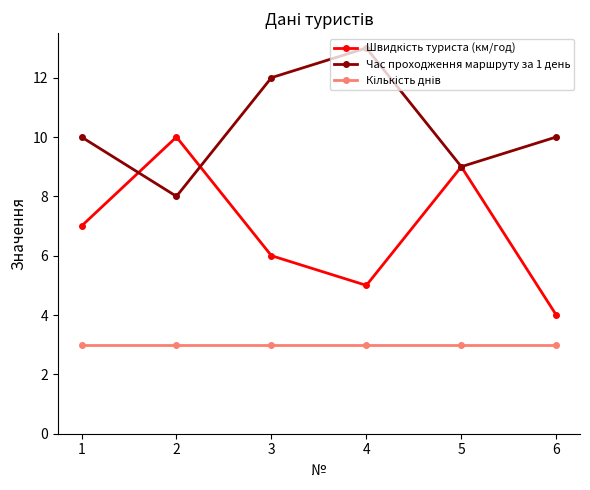

What is the difference between the second highest and second lowest values in the Час проходження маршруту за 1 день series?

3